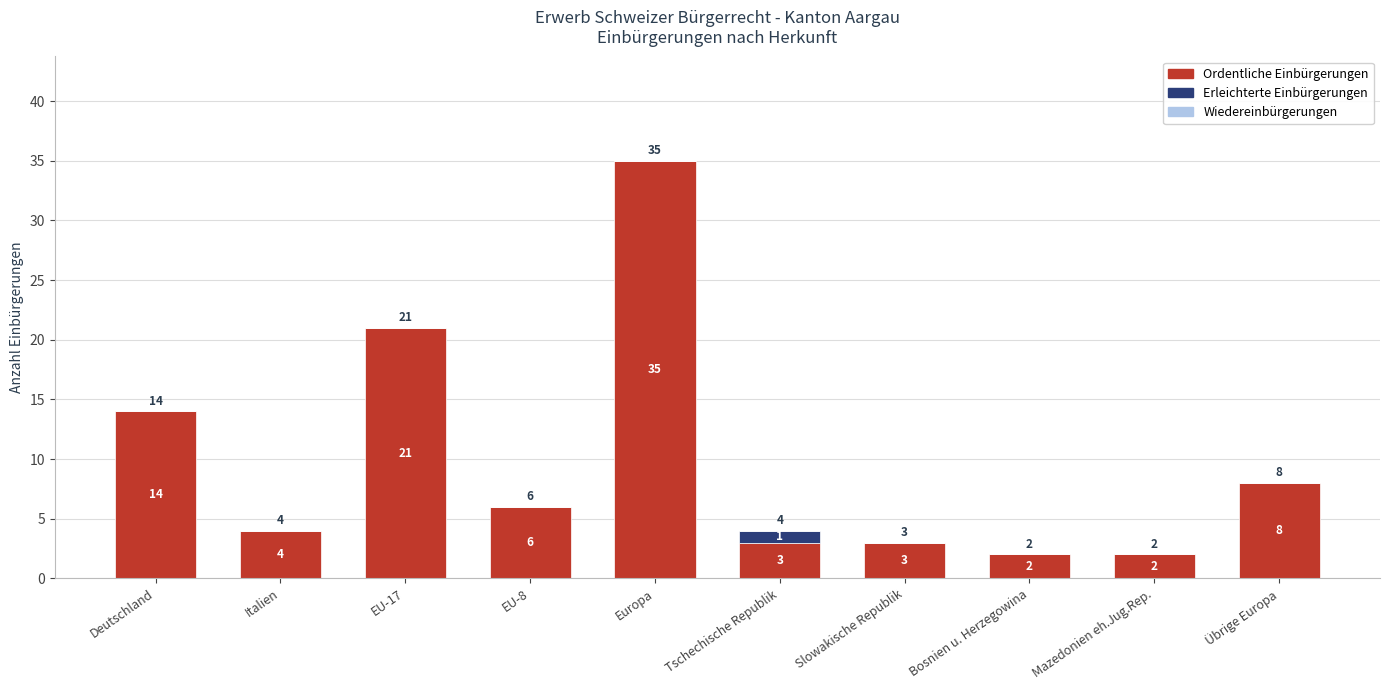

The value of Ordentliche Einbürgerungen at Tschechische Republik is 3. True or false?

True